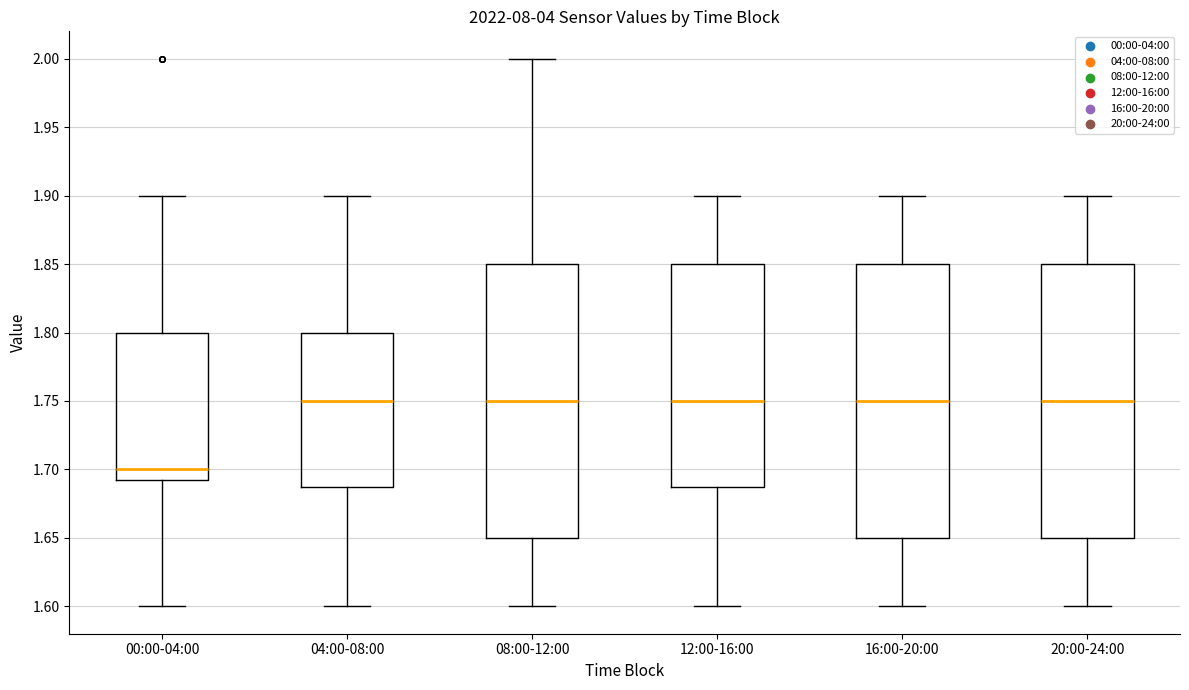

Where is the upper edge of the box for 12:00-16:00 on the y-axis? The values are not printed on the chart, so give them approximately, as read against the axis.

1.850